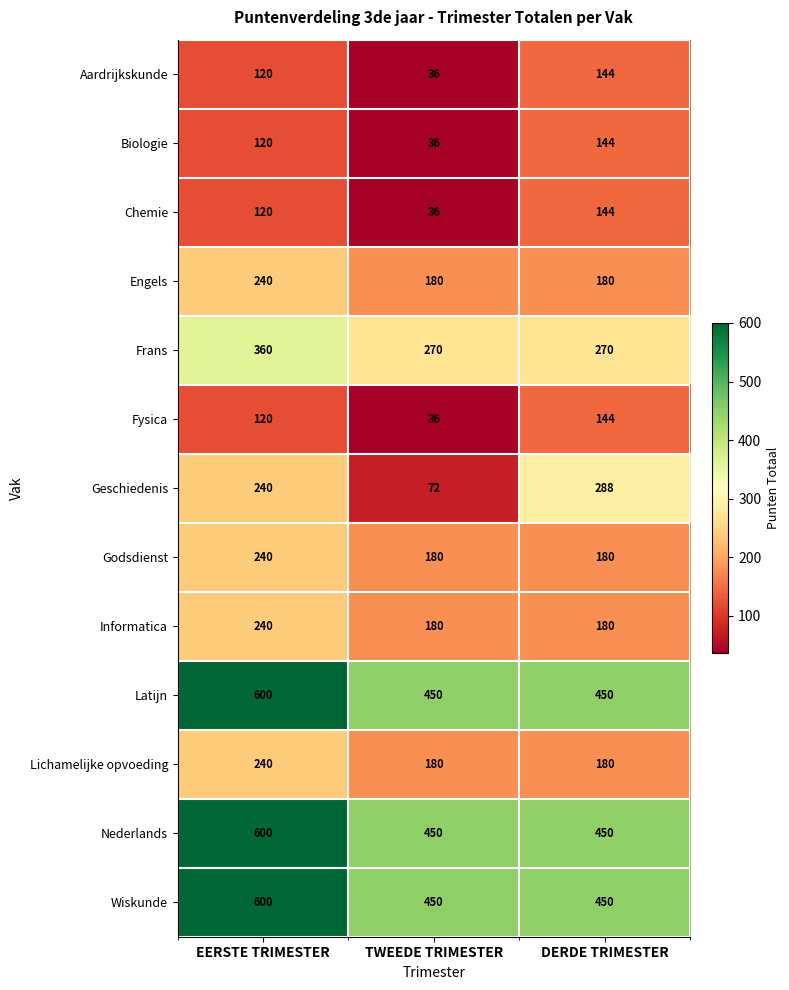

Which category has the lowest value across all series?

TWEEDE TRIMESTER